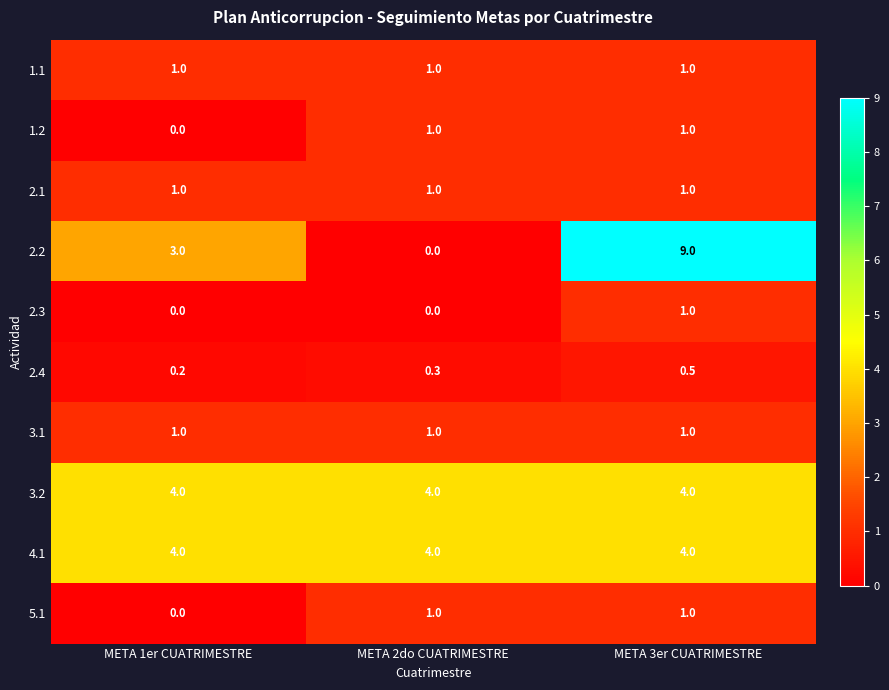

Which category has the highest value across all series?

META 3er CUATRIMESTRE